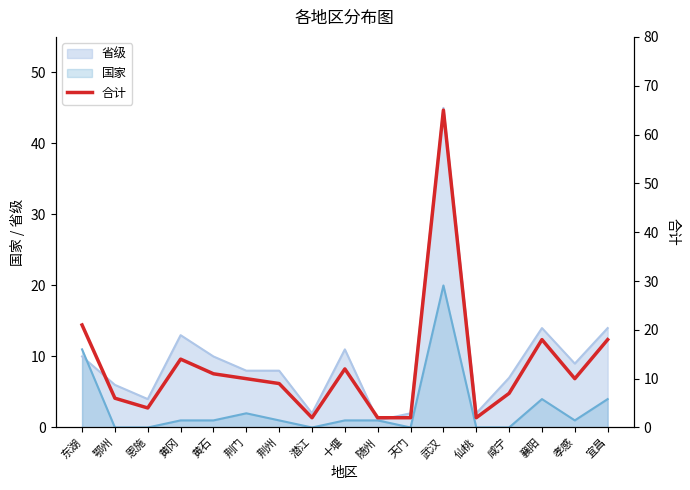

How many interior local peaks (higher than both neighbors) does the data have?

4